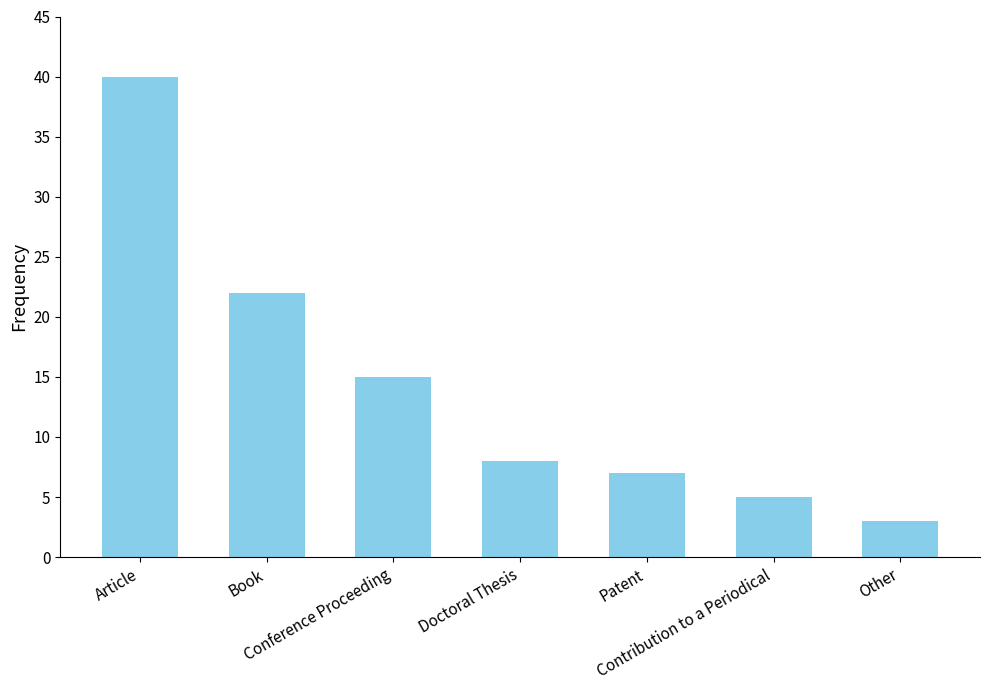

Reading left to right, extract all data points from this chart.

40	22	15	8	7	5	3